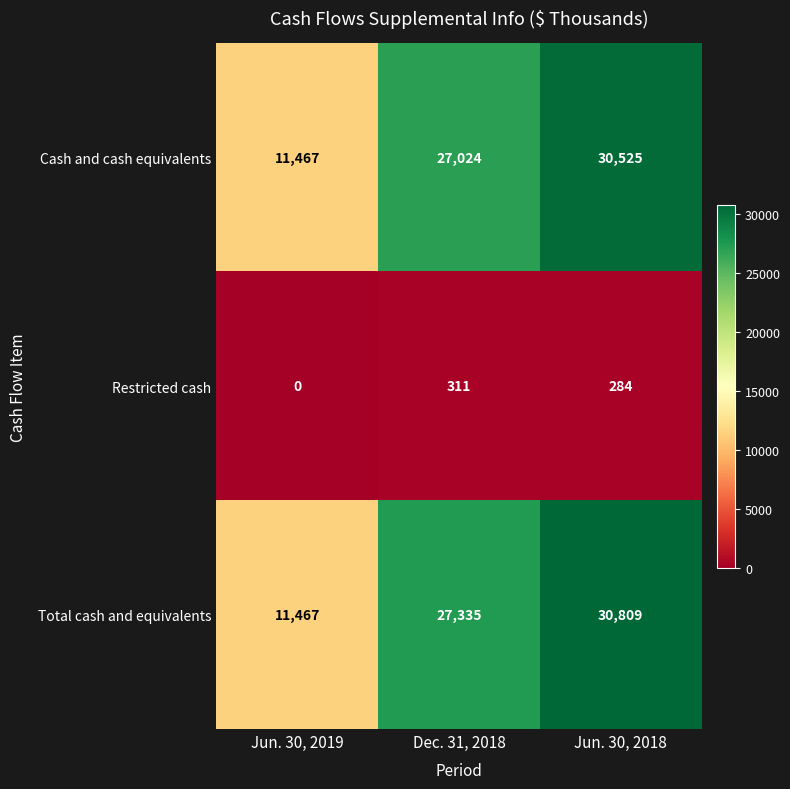

Rank the series by their maximum value, from highest to lowest.

Total cash and equivalents, Cash and cash equivalents, Restricted cash